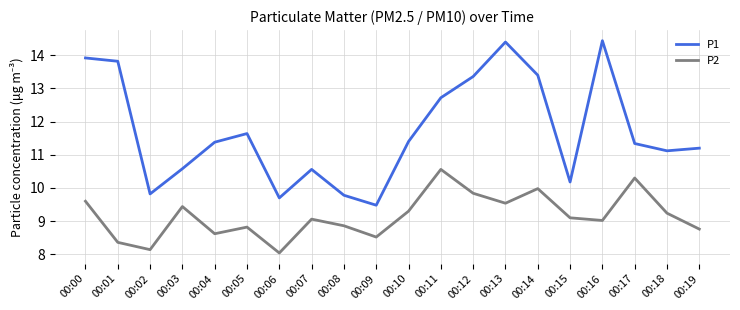

Rank the series by their maximum value, from highest to lowest.

P1, P2